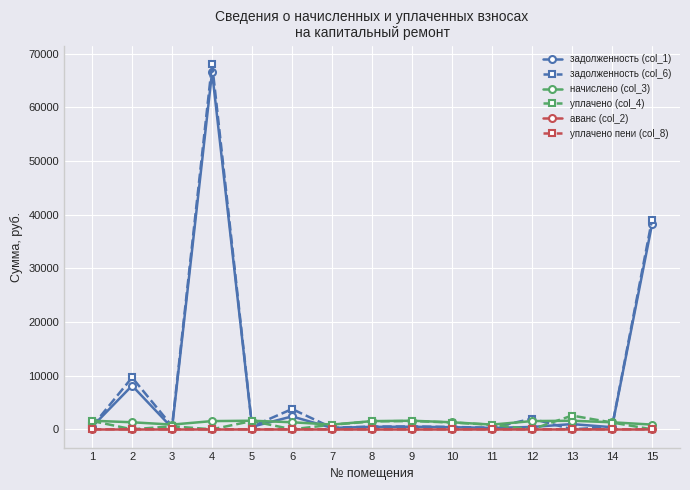

What is the maximum value shown in the chart?

68122.3